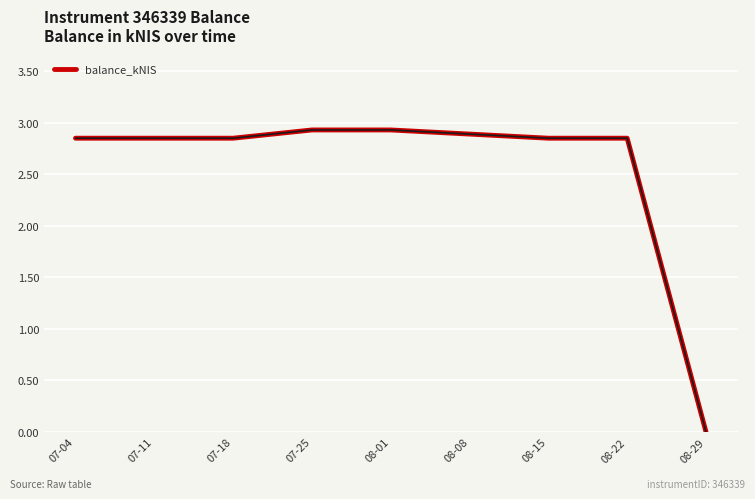

Which category has the lowest value across all series?

08-29